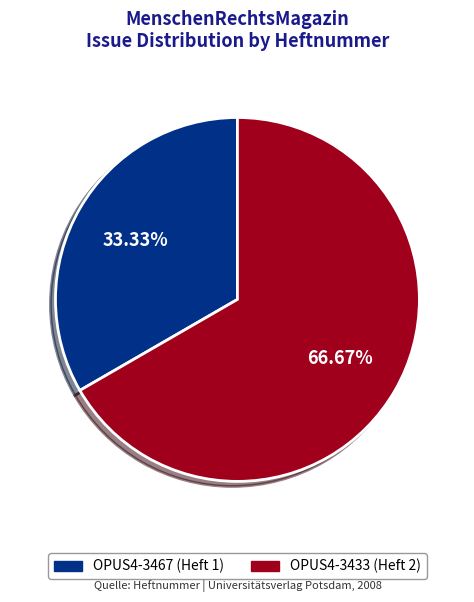

Do OPUS4-3467 and OPUS4-3433 together represent more than half of the pie?

Yes